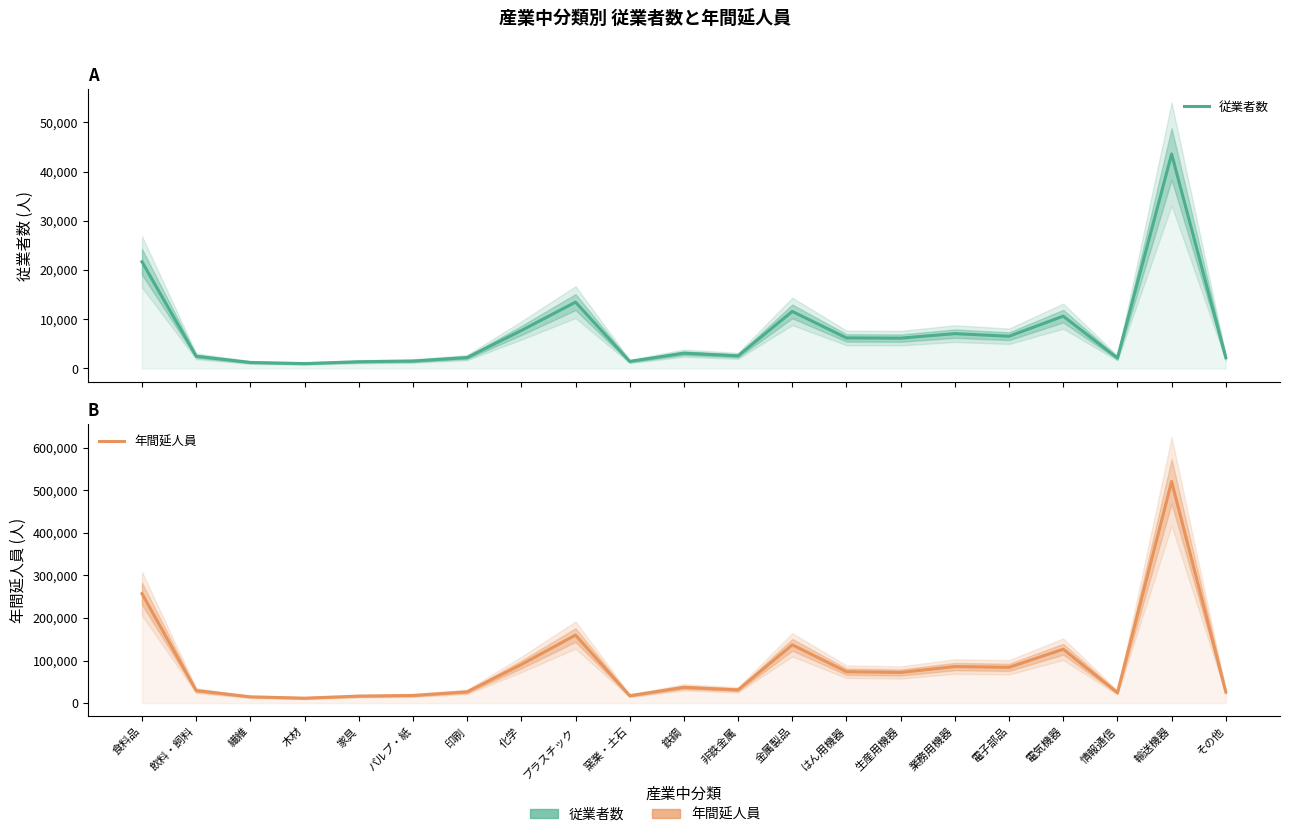

What is the difference between the highest and lowest values at 化学?

82805